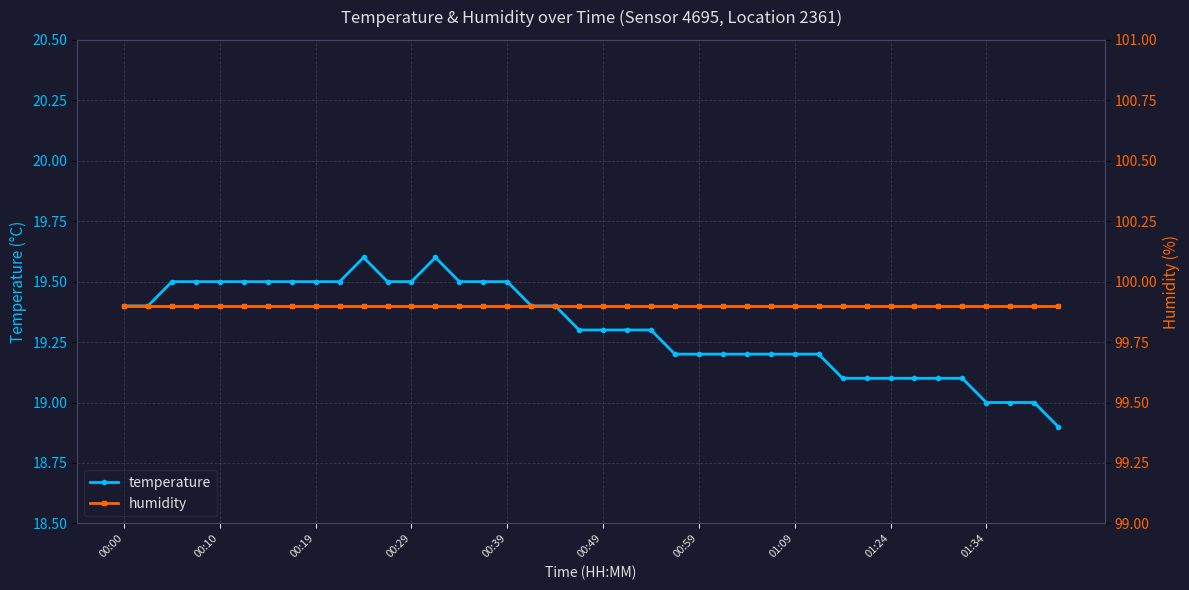

The temperature series shows 26.4 at 19. True or false?

False